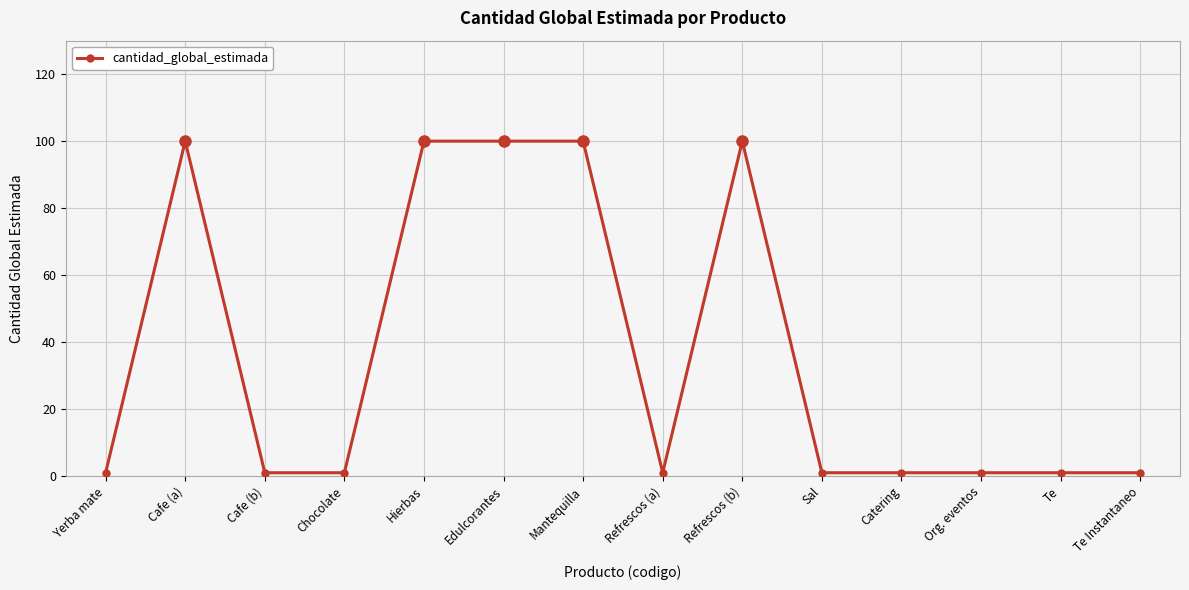

Reading right to left, transcribe all the data shown in this chart.

Te Instantaneo=1	Te=1	Org. eventos=1	Catering=1	Sal=1	Refrescos (b)=100	Refrescos (a)=1	Mantequilla=100	Edulcorantes=100	Hierbas=100	Chocolate=1	Cafe (b)=1	Cafe (a)=100	Yerba mate=1